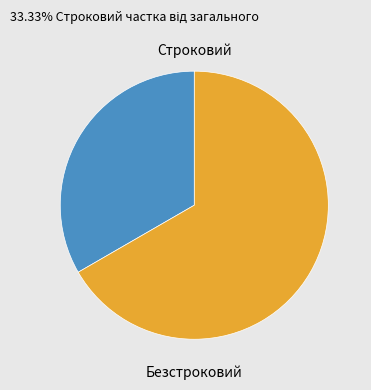

Does any single category account for the majority?

Yes